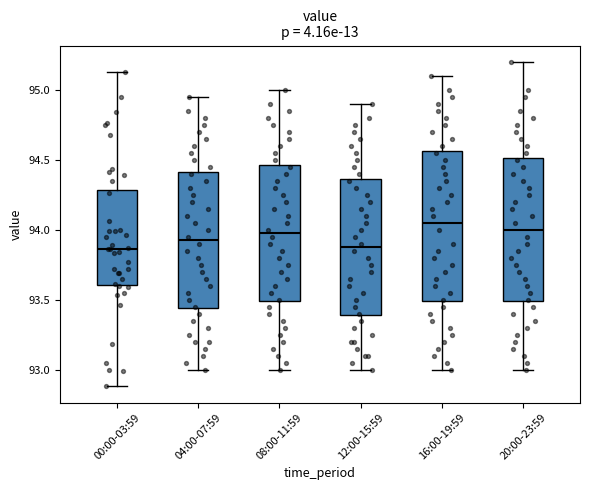

Where does the upper whisker of the box for 04:00-07:59 end on the y-axis? The values are not printed on the chart, so give them approximately, as read against the axis.

94.95